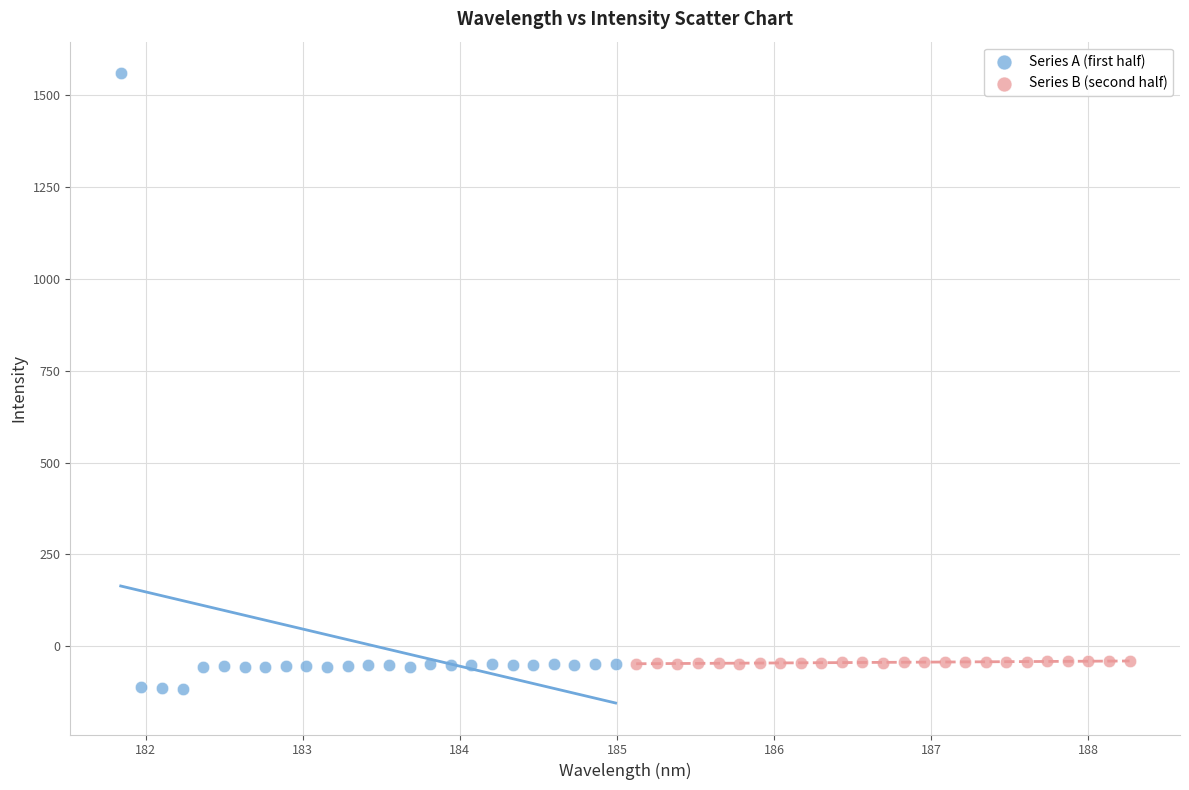

What are all the series names shown in the legend?

Series A (first half), Series B (second half)